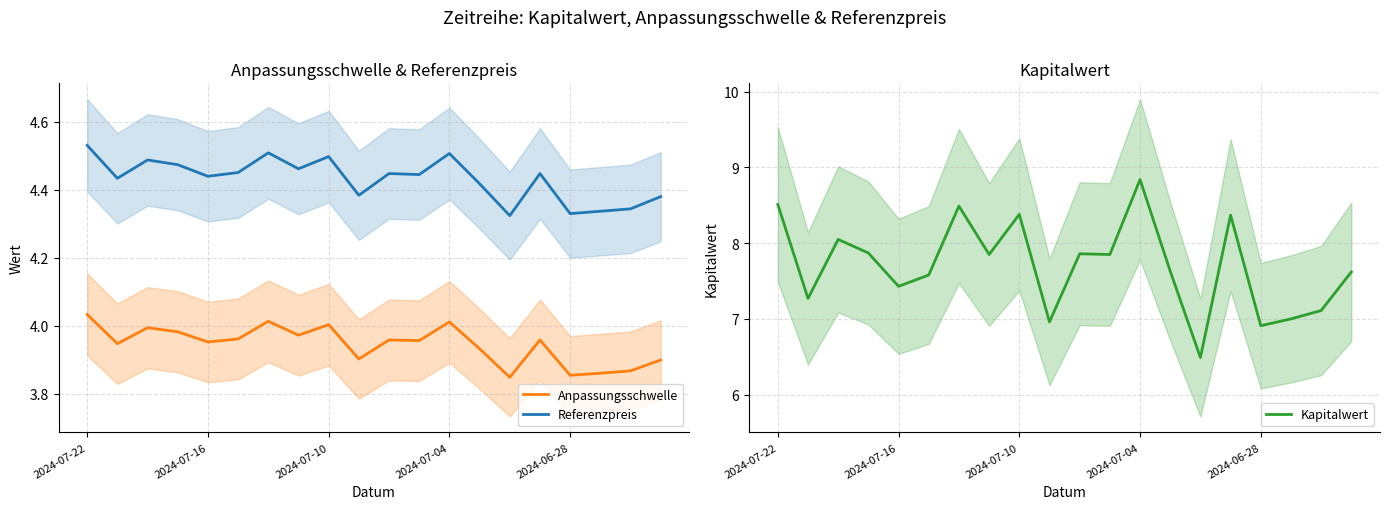

What are all the series names shown in the legend?

Anpassungsschwelle, Referenzpreis, Kapitalwert